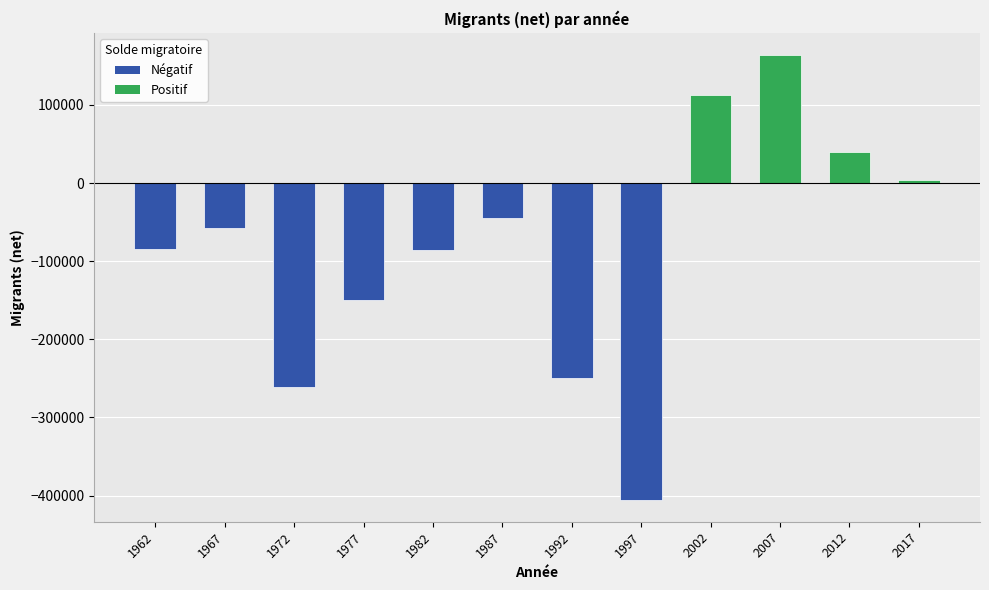

What is the change in value from 1962 to 1987?

+40669